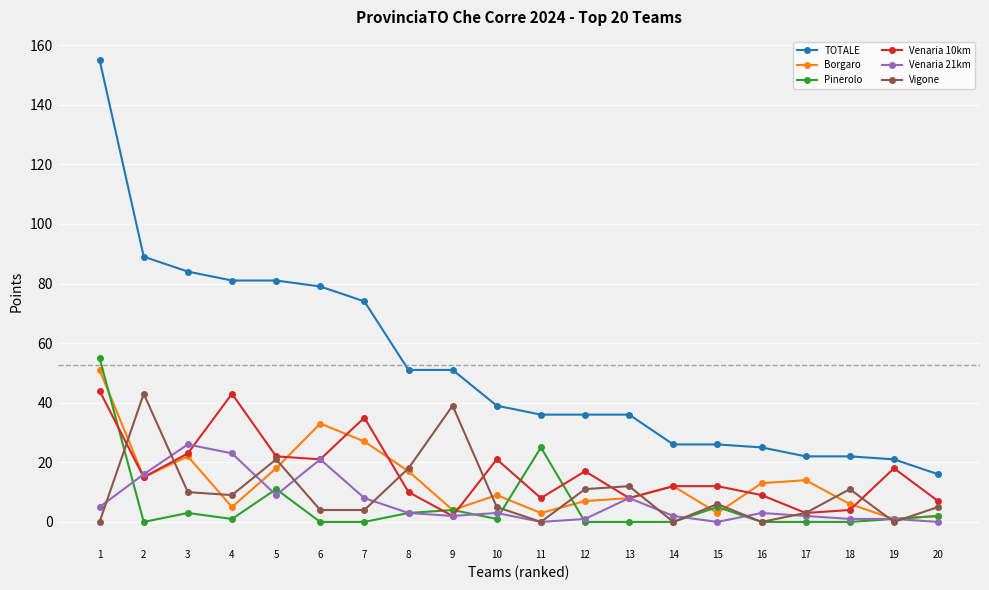

What is the greatest value displayed?

155